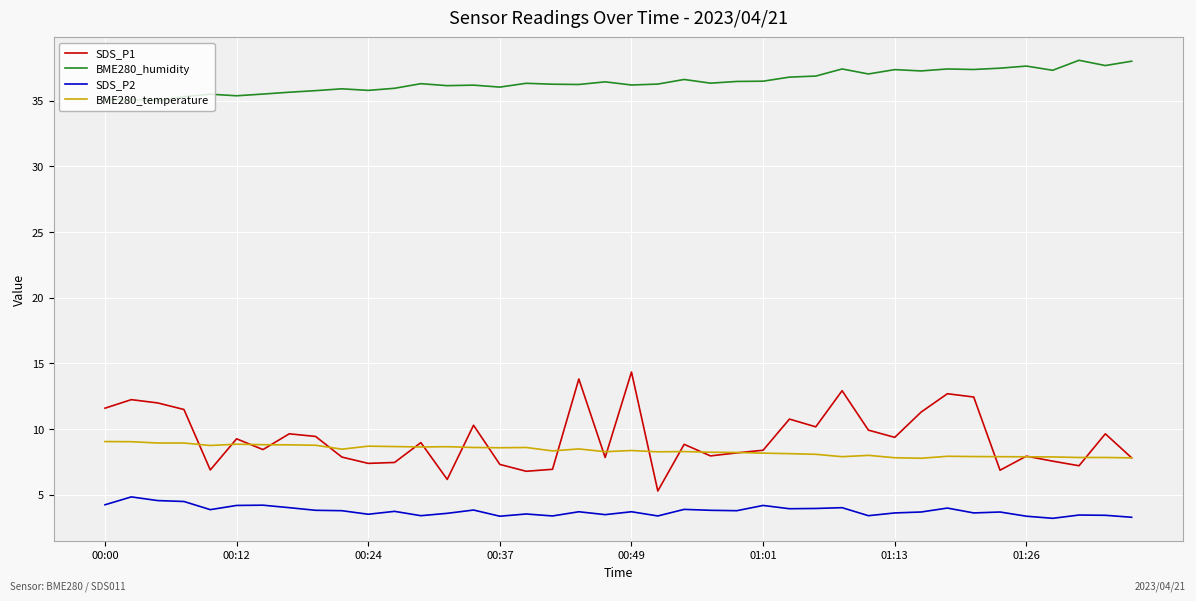

List the series in order of their peak value, lowest first.

SDS_P2, BME280_temperature, SDS_P1, BME280_humidity